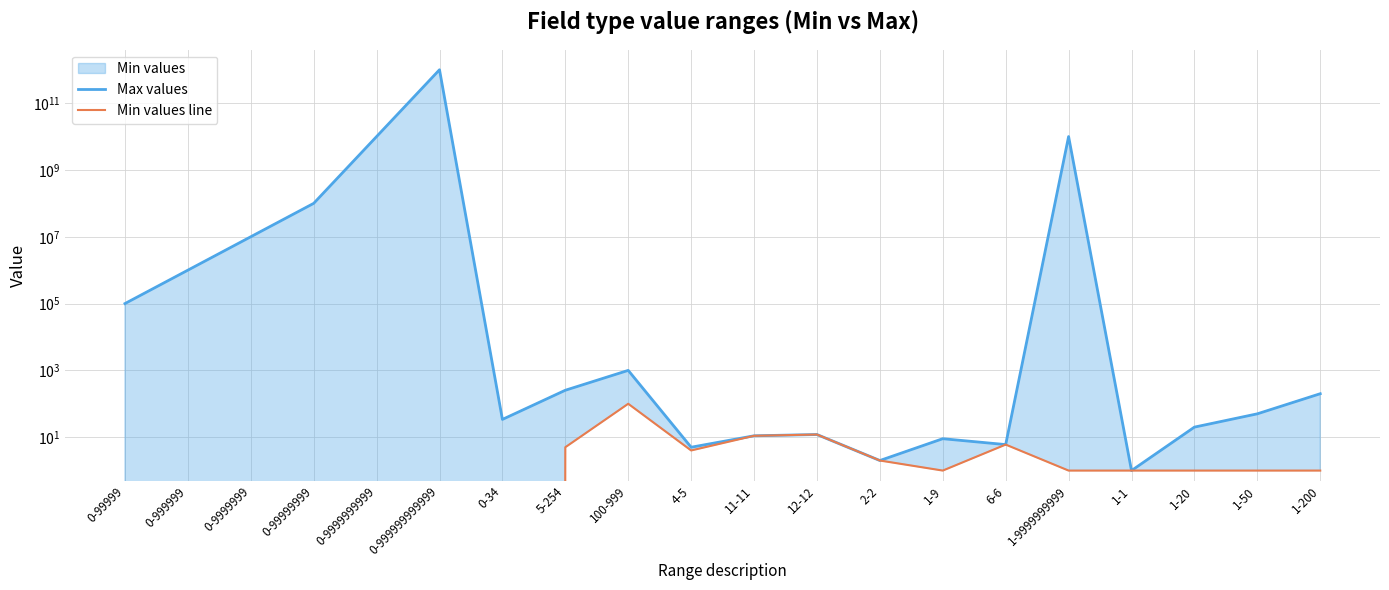

At which category does the chart reach its minimum across all series?

0-99999